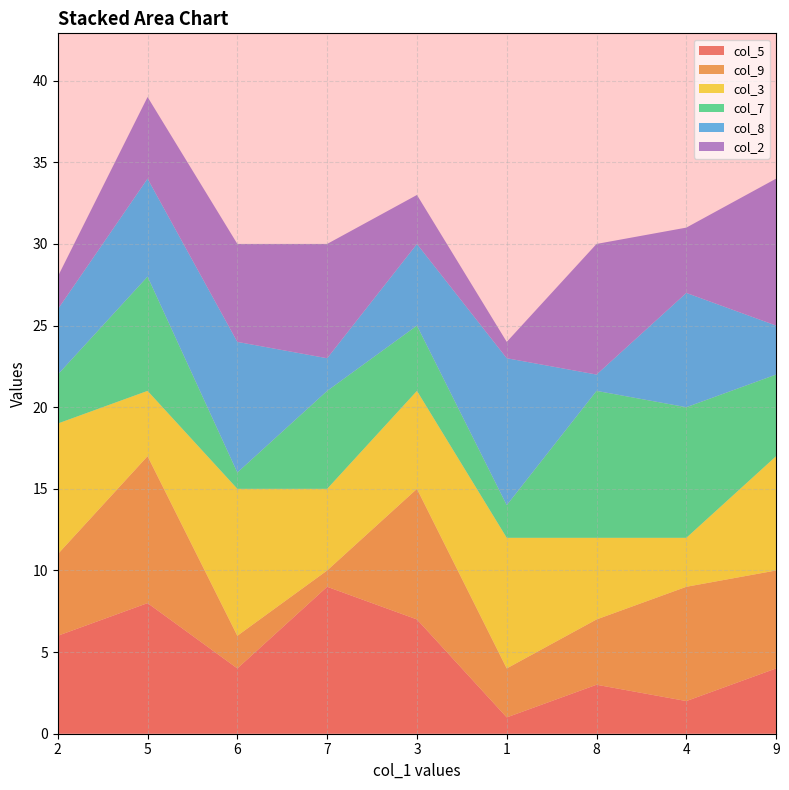

Reading left to right, list all the values displayed in this chart.

col_5: 6	8	4	9	7	1	3	2	4
col_9: 5	9	2	1	8	3	4	7	6
col_3: 8	4	9	5	6	8	5	3	7
col_7: 3	7	1	6	4	2	9	8	5
col_8: 4	6	8	2	5	9	1	7	3
col_2: 2	5	6	7	3	1	8	4	9